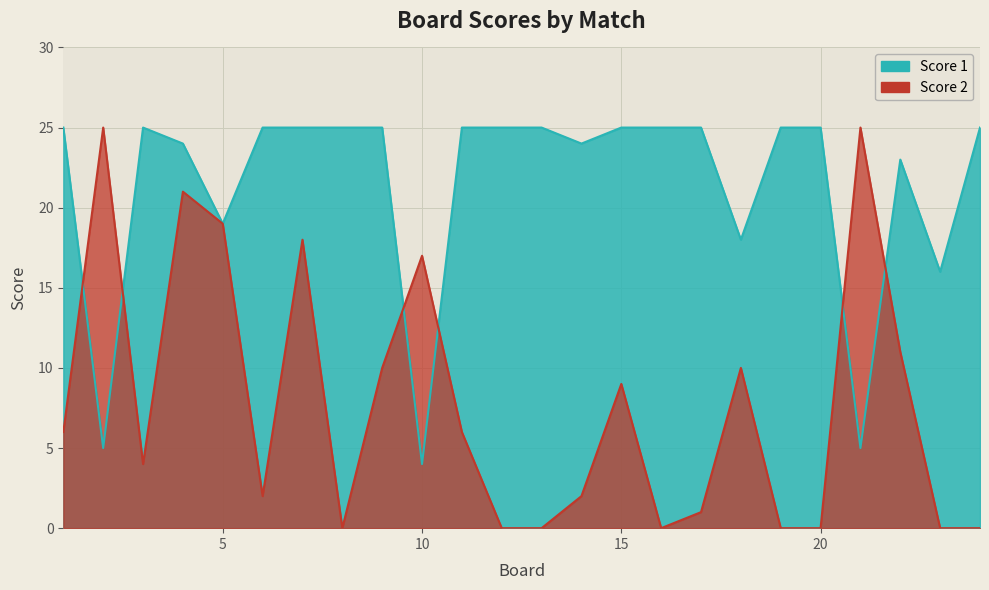

What is the difference between the maximum and minimum values in the Score 2 series?

25